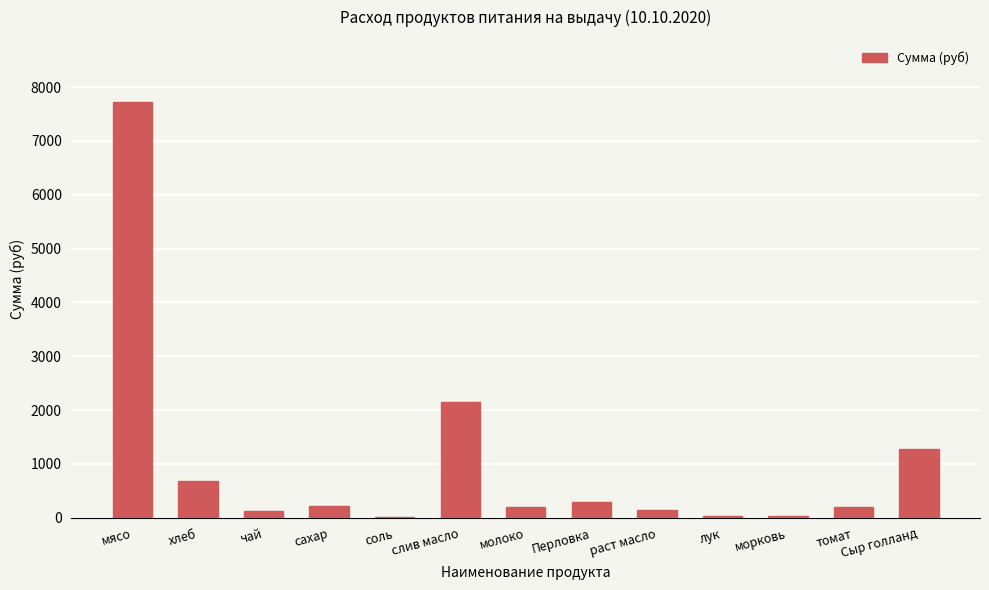

What is the maximum value shown in the chart?

7717.5